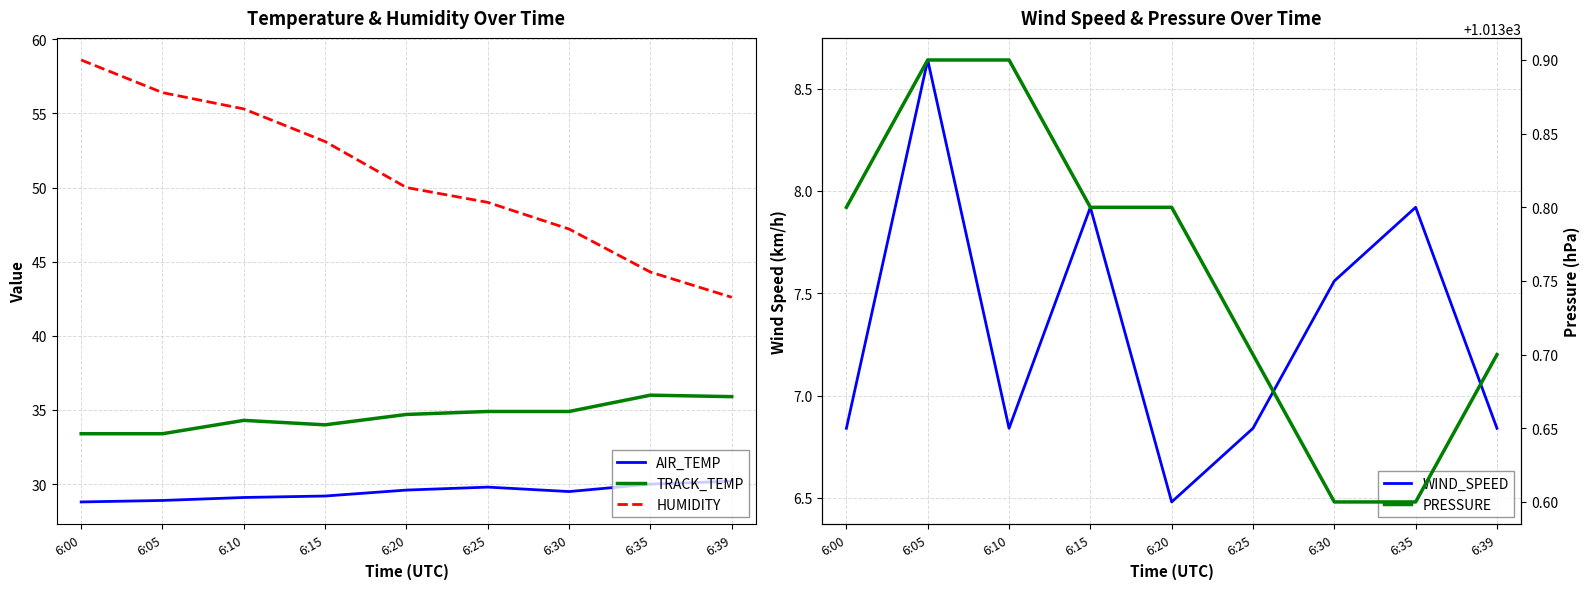

Reading left to right, what are all the values shown in this chart?

AIR_TEMP: 28.8	28.9	29.1	29.2	29.6	29.8	29.5	30.0	30.2
TRACK_TEMP: 33.4	33.4	34.3	34.0	34.7	34.9	34.9	36.0	35.9
HUMIDITY: 58.6	56.4	55.3	53.1	50.0	49.0	47.2	44.3	42.6
WIND_SPEED: 6.8	8.6	6.8	7.9	6.5	6.8	7.6	7.9	6.8
PRESSURE: 1013.8	1013.9	1013.9	1013.8	1013.8	1013.7	1013.6	1013.6	1013.7